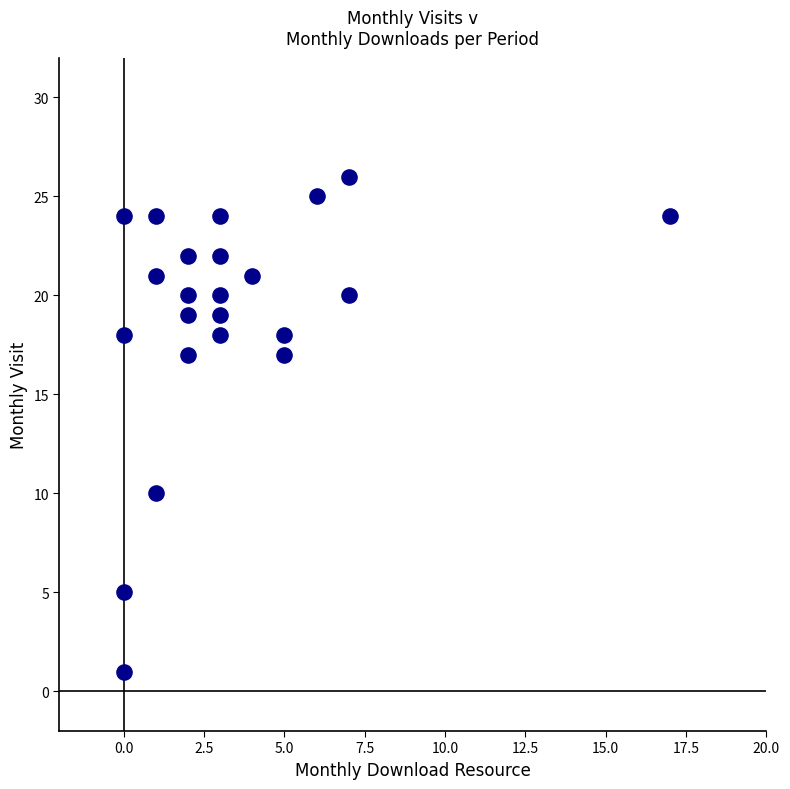

What is the range of Y values (max minus min)?

25